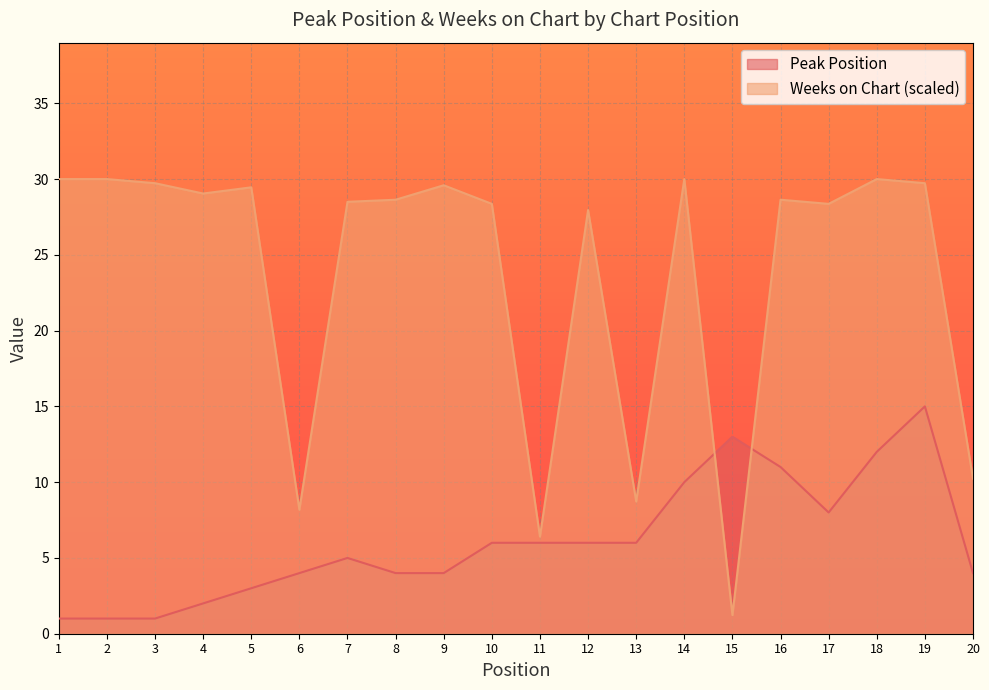

At which label does Weeks on Chart first exceed 28?

1